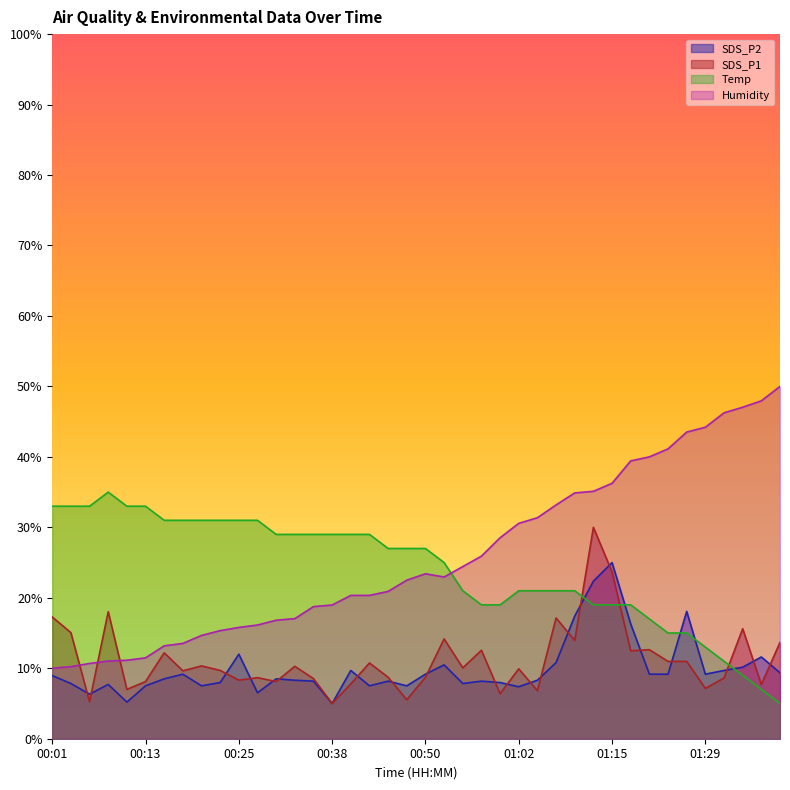

What is the difference between the highest and lowest values at 01:29?

37.1